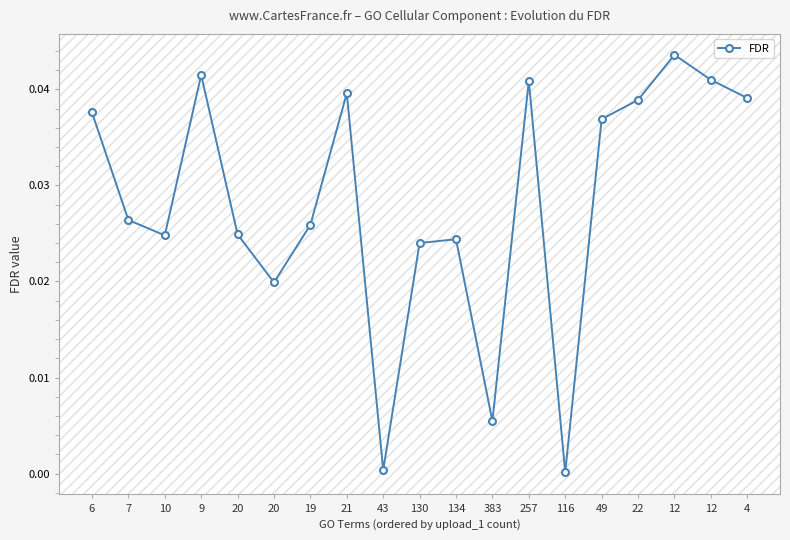

What is the label of the 17th point from the left?

12